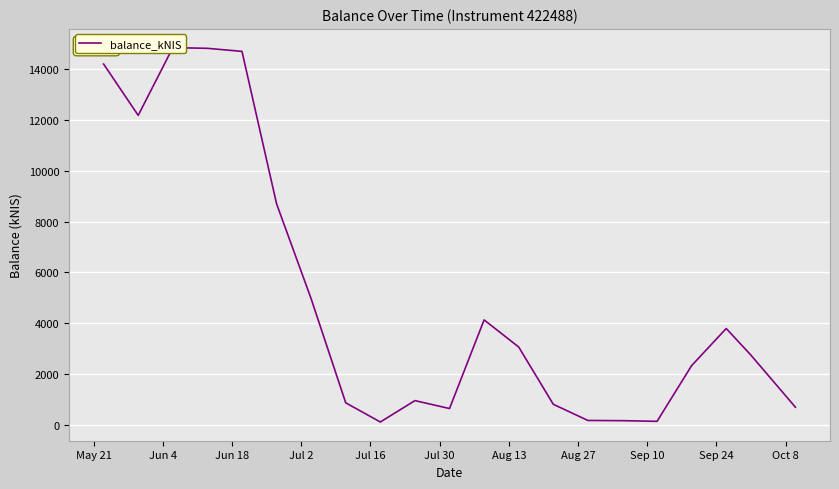

What is the value of the 6th point from the left?

8701.4